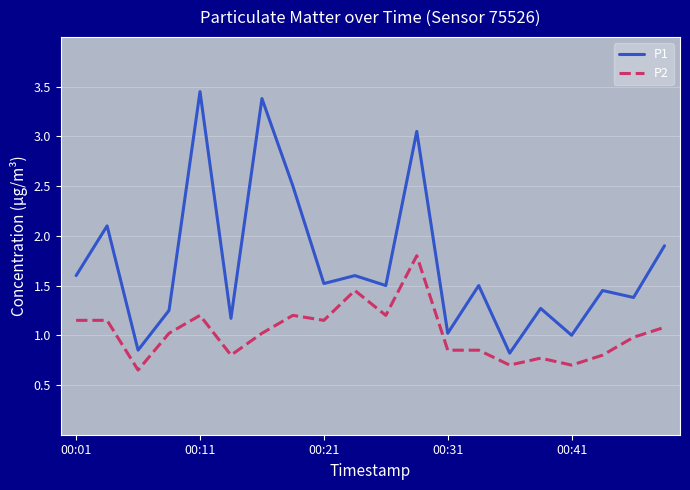

What are all the series names shown in the legend?

P1, P2